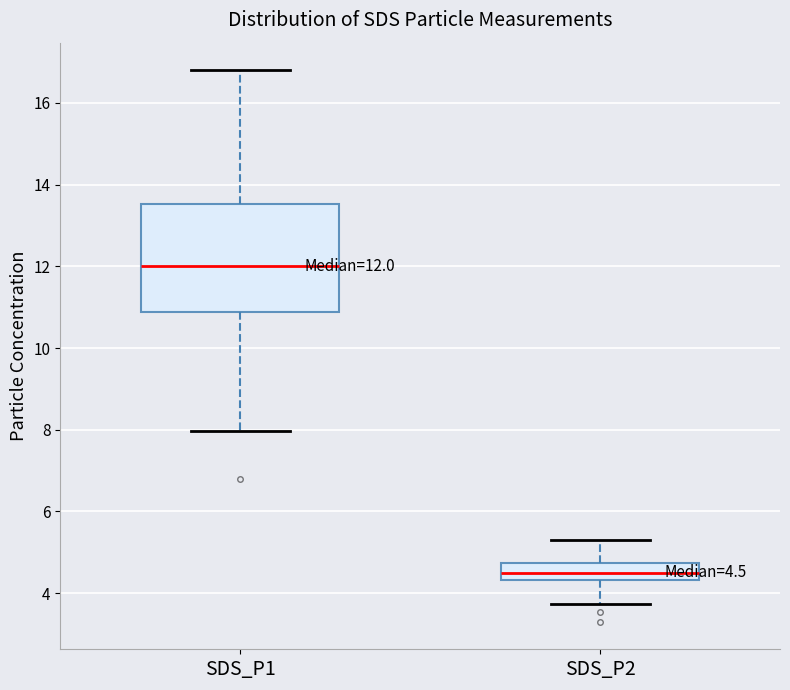

Which box is the tallest, from its lower edge to its upper edge?

SDS_P1